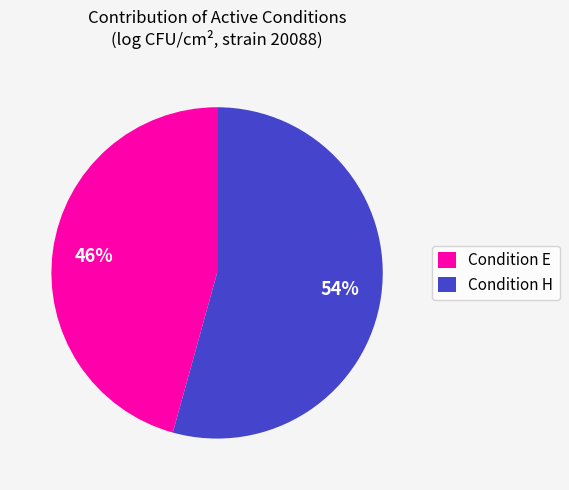

To the nearest percent, what is the average slice percentage?

50%